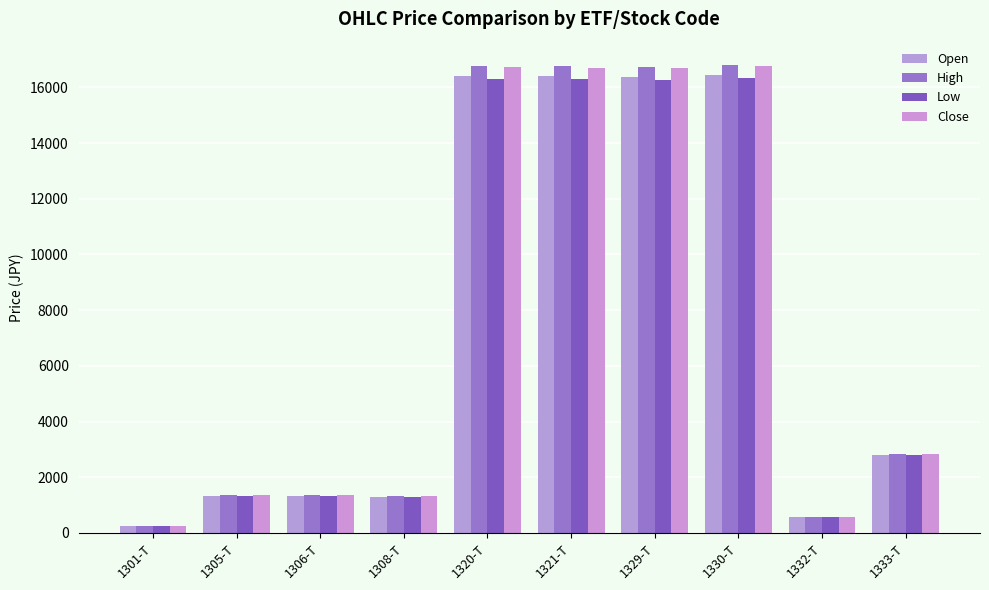

What is the total value across all series at 1321-T?

66140